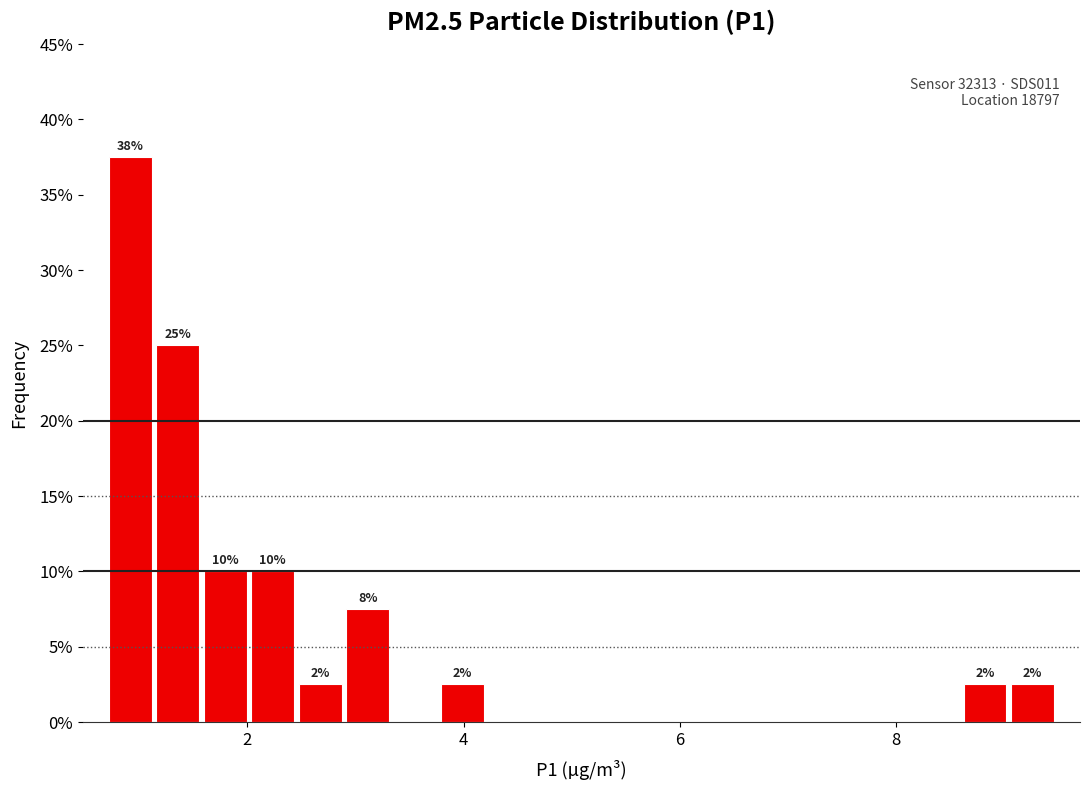

Read against the x-axis, roughly where is the centre of the tallest bar?

1.0